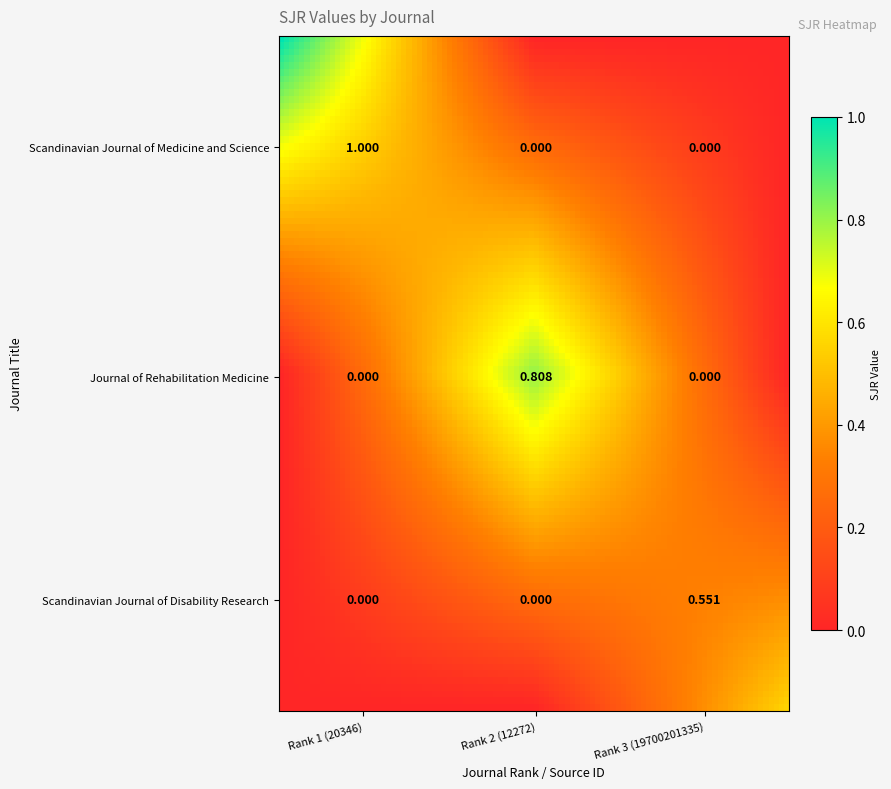

Which category has the lowest value in the Scandinavian Journal of Medicine and Science series?

Rank 2 (12272)